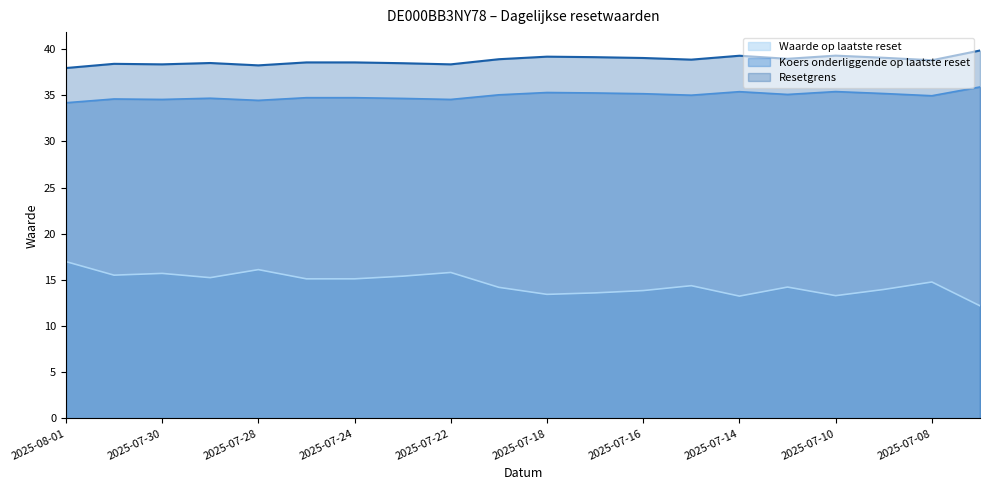

What is the value of the Koers onderliggende op laatste reset point at the 10th from the left?

35.0